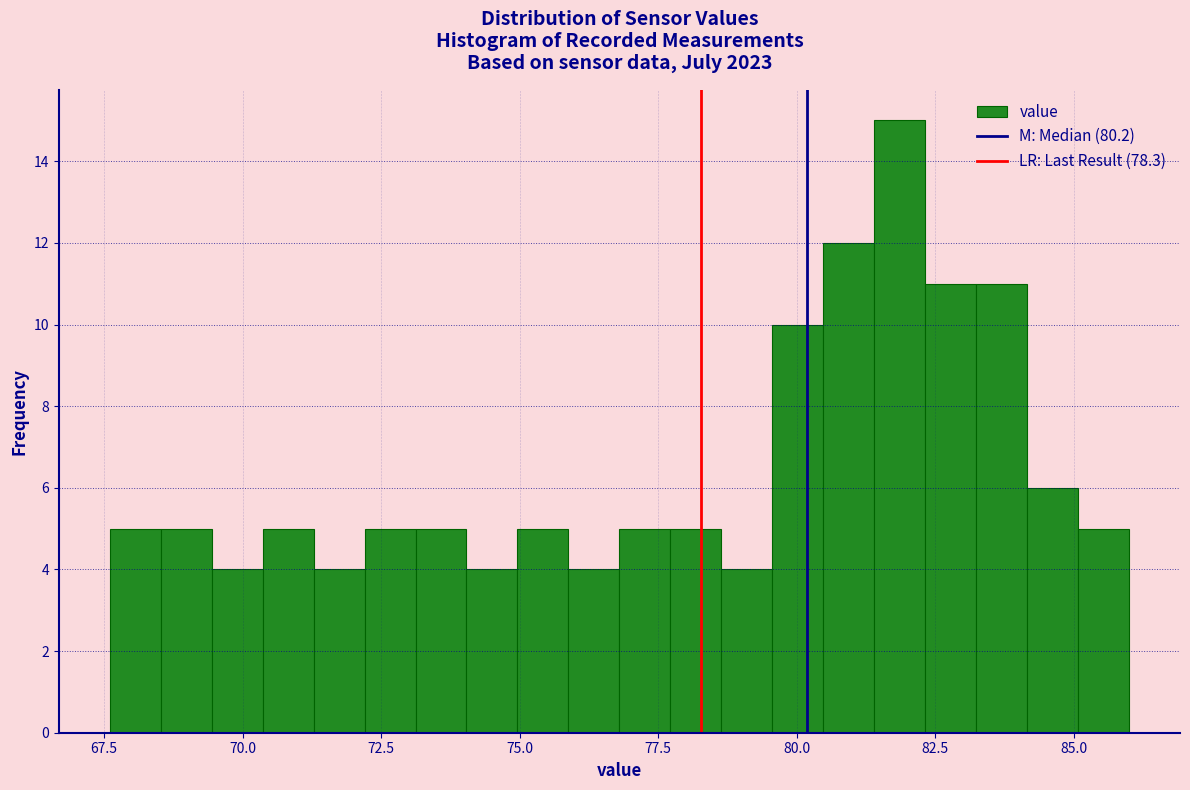

Around what value on the x-axis is the tallest bar? Give the approximate position of its centre, as read against the axis.

82.0